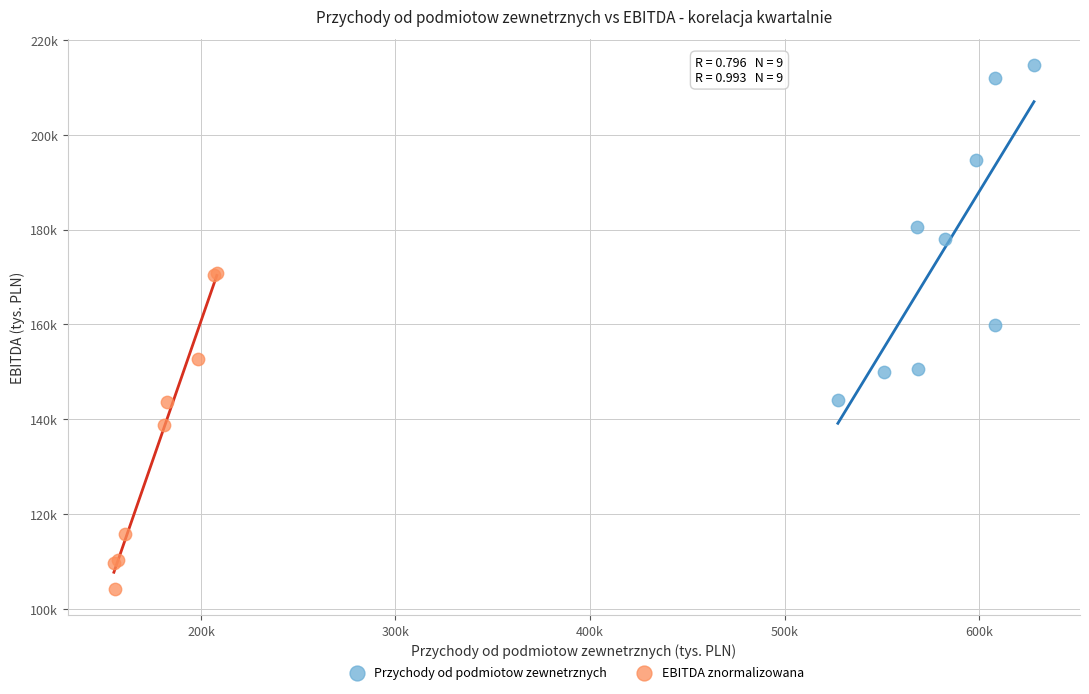

Which series contains the lowest Y value?

EBITDA znormalizowana